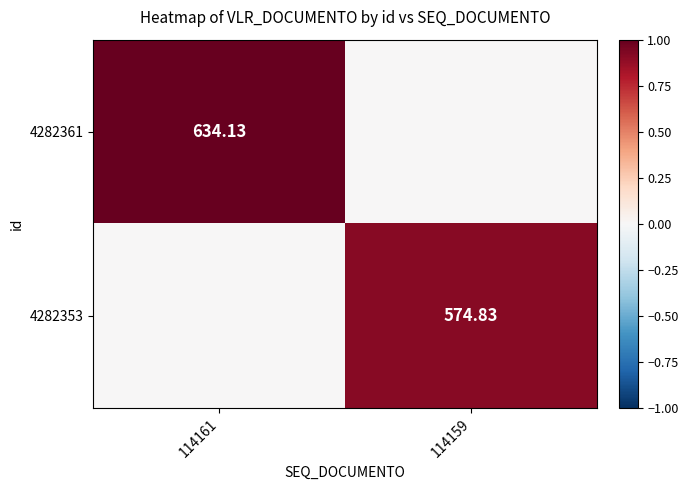

The value of 4282361 at 114161 is 0.7. True or false?

False